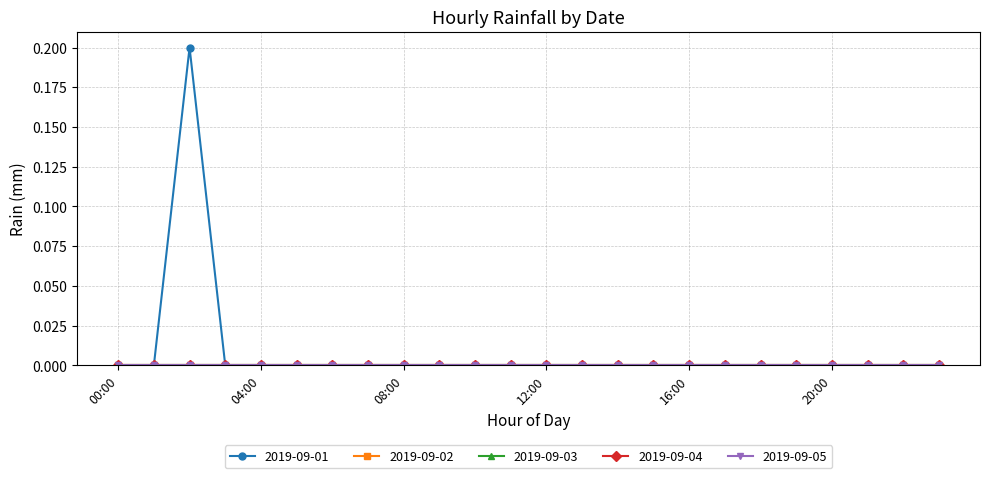

Does the chart have visible grid lines?

Yes